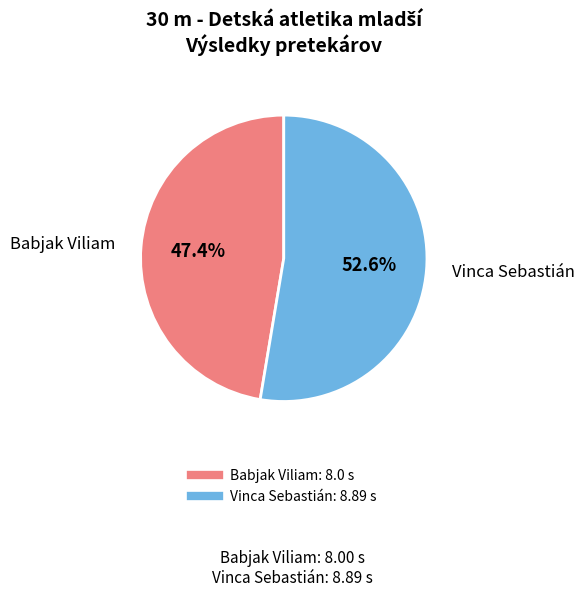

Count the number of slices in the pie.

2